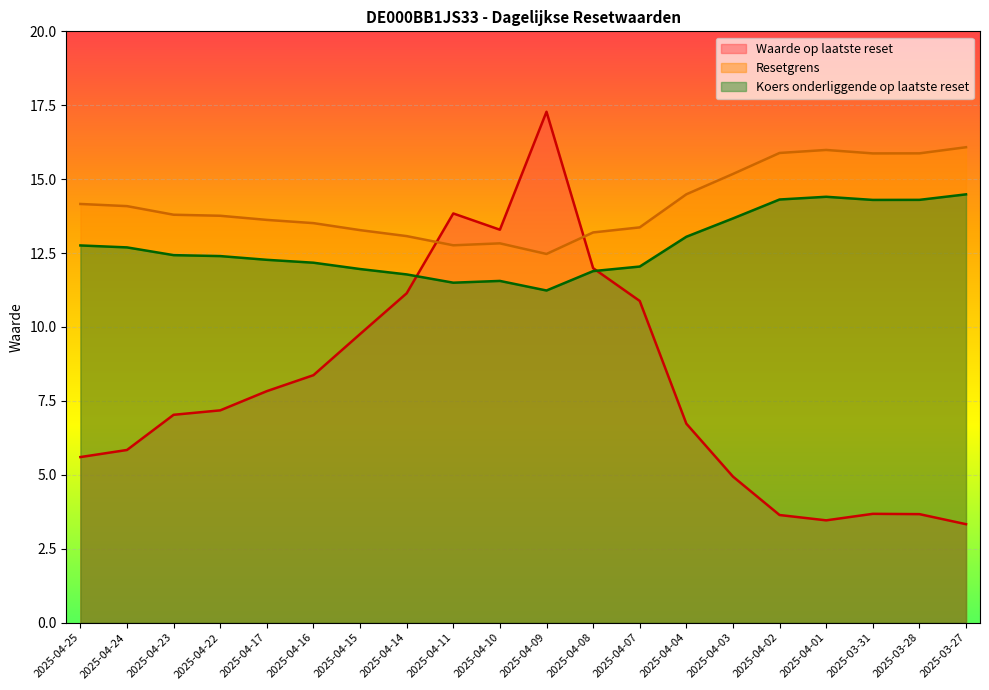

True or false: Waarde op laatste reset has a value of 9.5 at 2025-04-04.

False